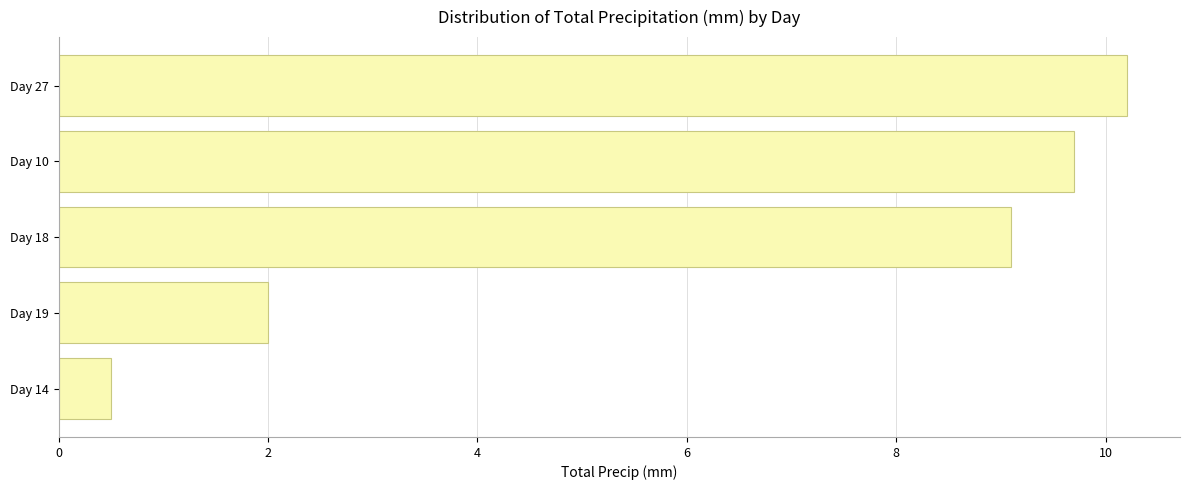

The value at Day 18 is 4.7. True or false?

False